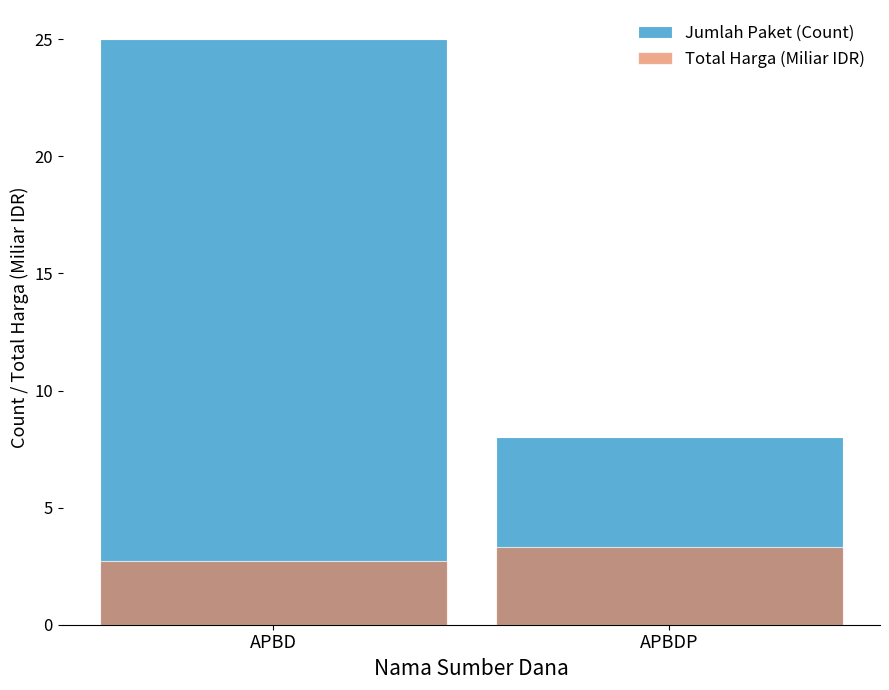

How many bars are there in each group?

2